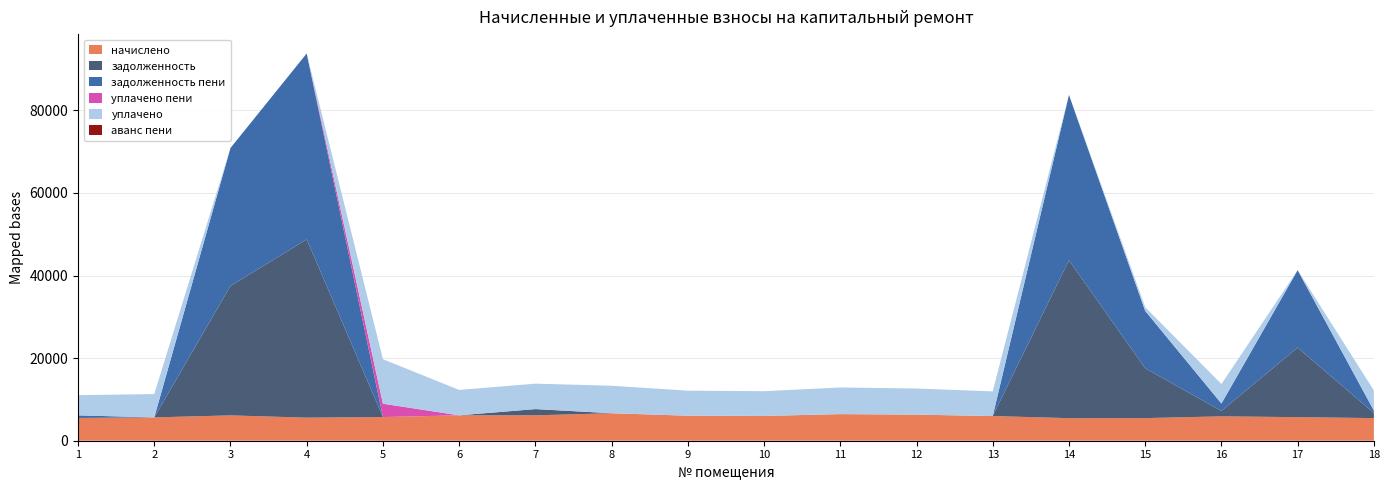

Reading right to left, extract all data points from this chart.

начислено: 5477.2	5713.2	5899.5	5477.2	5464.8	5974.0	6321.8	6446.0	5998.9	6061.0	6657.1	6157.2	6147.9	5725.6	5589.0	6135.3	5651.3	5514.5
задолженность: 1217.2	16845.2	1311.0	12064.8	38227.9	0.0	0.0	0.0	0.0	0.0	0.0	1503.8	0.0	0.0	43165.2	31356.4	0.0	0.0
задолженность пени: 608.6	18749.6	1795.1	13890.5	40049.6	0.0	0.0	0.0	0.0	0.0	0.0	0.0	0.0	0.0	45028.2	33401.5	0.0	627.2
уплачено пени: 0.0	0.0	0.8	0.0	0.0	0.0	0.0	0.0	0.0	0.0	0.0	1.6	0.0	3242.5	0.0	0.0	0.0	0.0
уплачено: 4868.6	0.0	4712.4	905.6	0.0	5974.0	6321.8	6446.0	5998.9	6061.0	6657.1	6157.2	6148.6	10775.7	0.0	0.0	5651.3	4887.3
аванс пени: 0.0	0.0	0.0	0.0	0.0	0.0	0.0	0.0	0.0	0.0	0.0	0.0	0.7	0.0	0.0	0.0	0.0	0.0